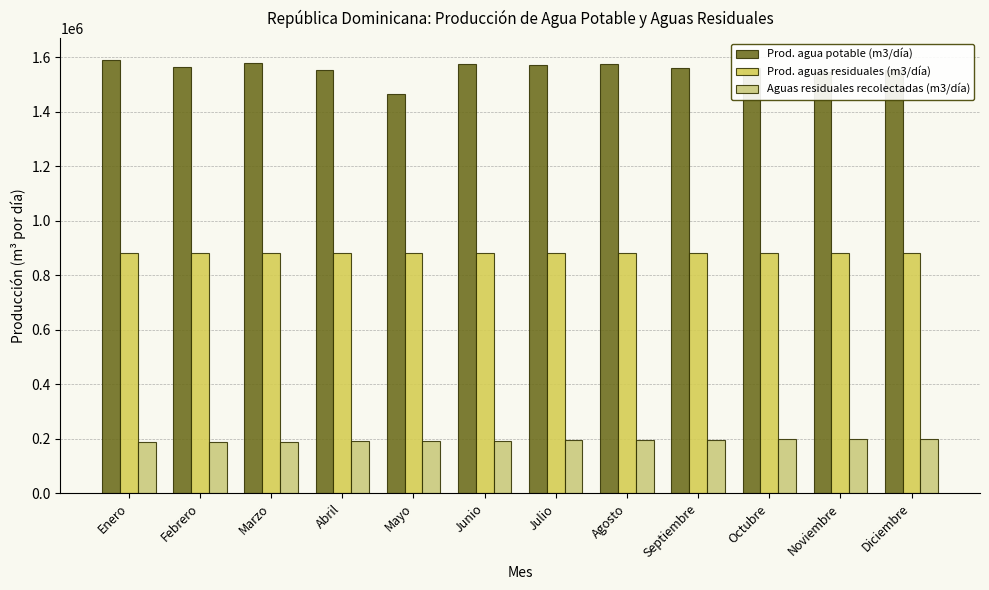

Rank the series at Junio from lowest to highest value.

Aguas residuales recolectadas (m3/día), Prod. aguas residuales (m3/día), Prod. agua potable (m3/día)